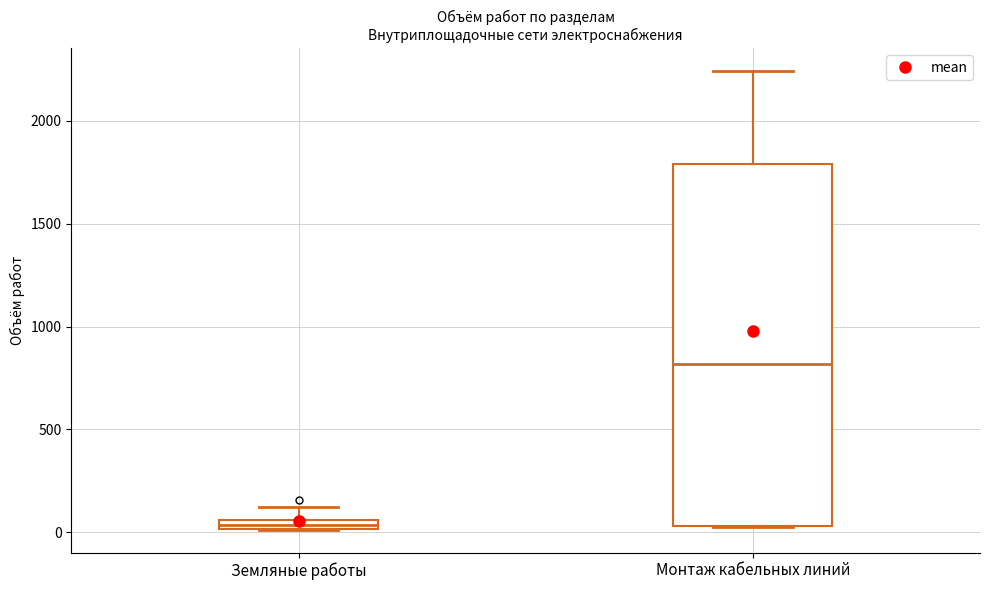

Which box's median line is the highest?

Монтаж кабельных линий